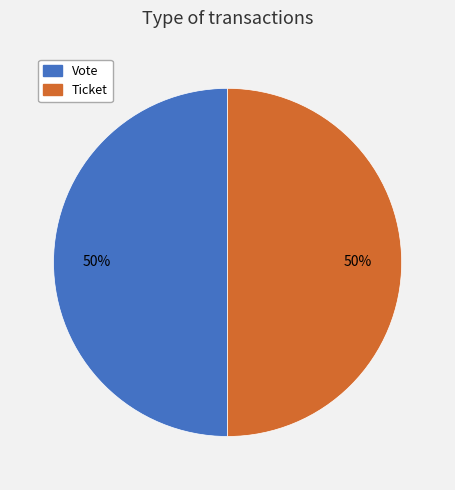

The Ticket slice represents 50% of the pie. True or false?

True